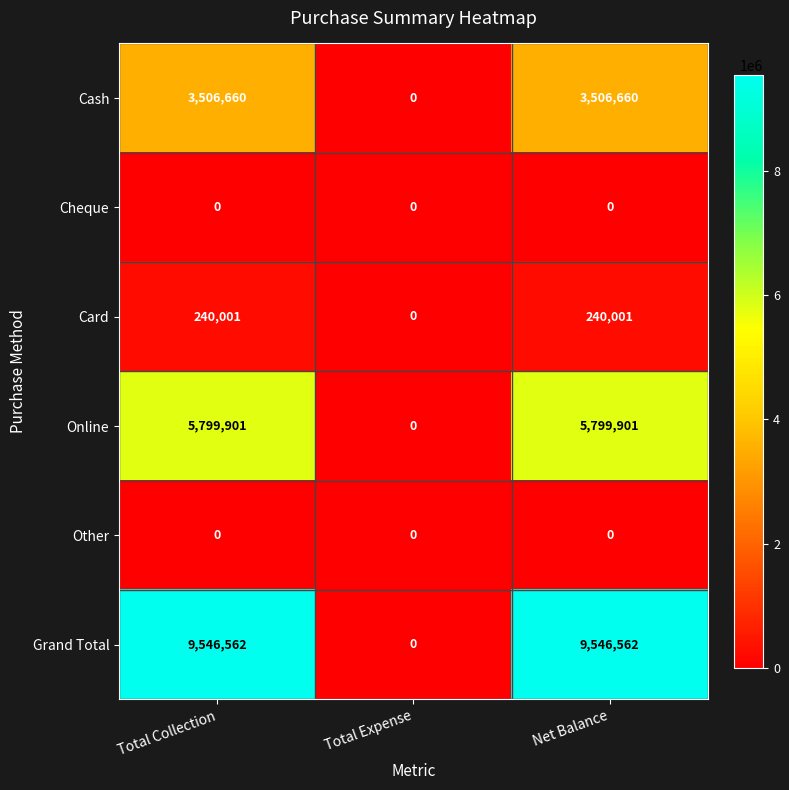

What is the approximate value of Card at Total Collection?

240001